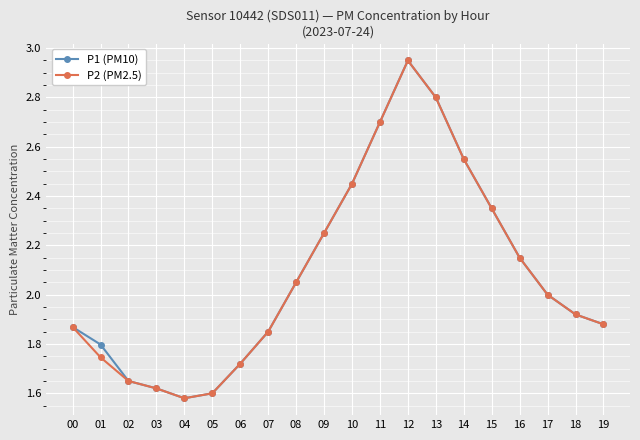

True or false: P2 (PM2.5) has more than 2 interior local peaks.

False